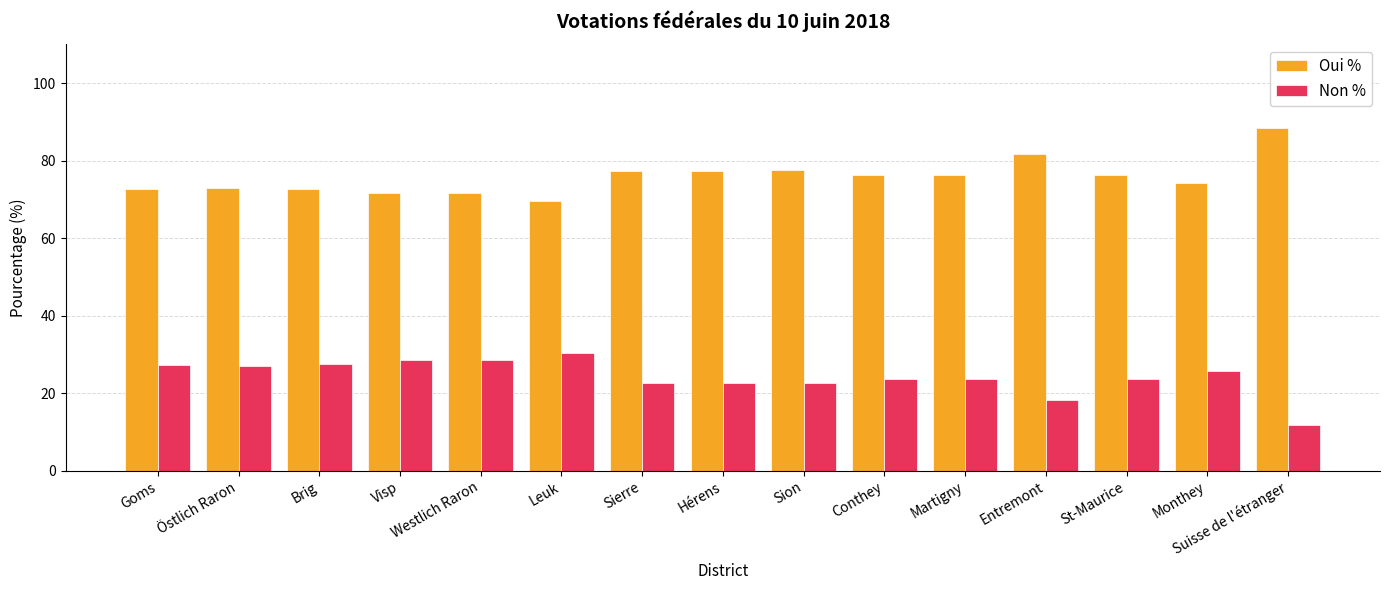

What position from the right is Sierre?

9